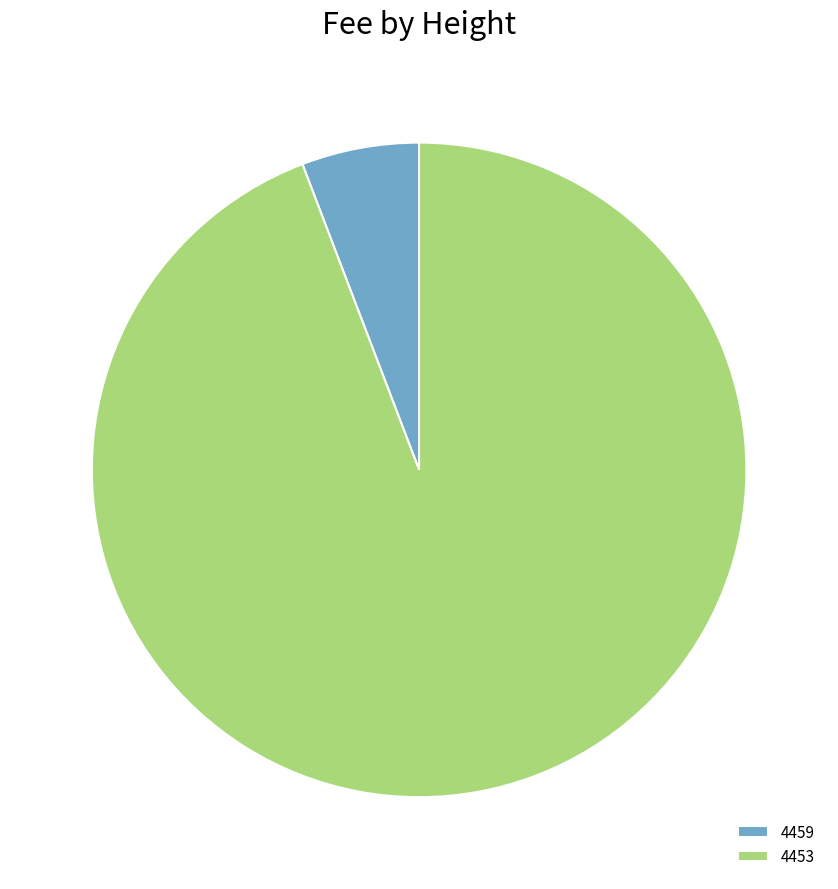

Between 4453 and 4459, which is larger?

4453